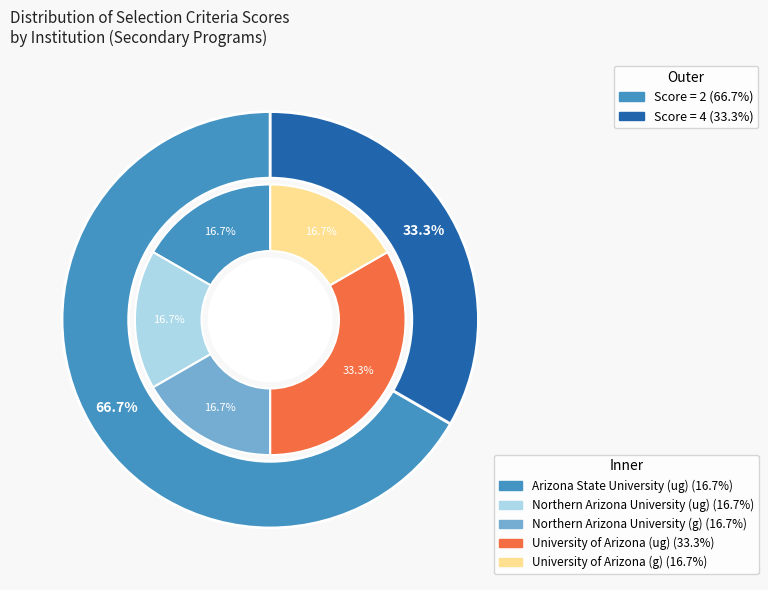

Which slice is the largest?

University of Arizona (ug)